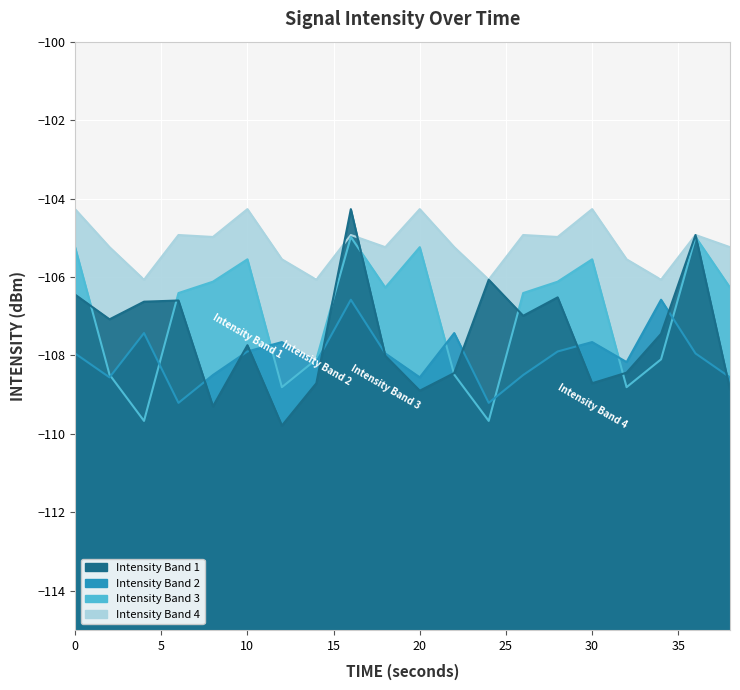

The Intensity Band 2 series shows -107.9 at 28. True or false?

True